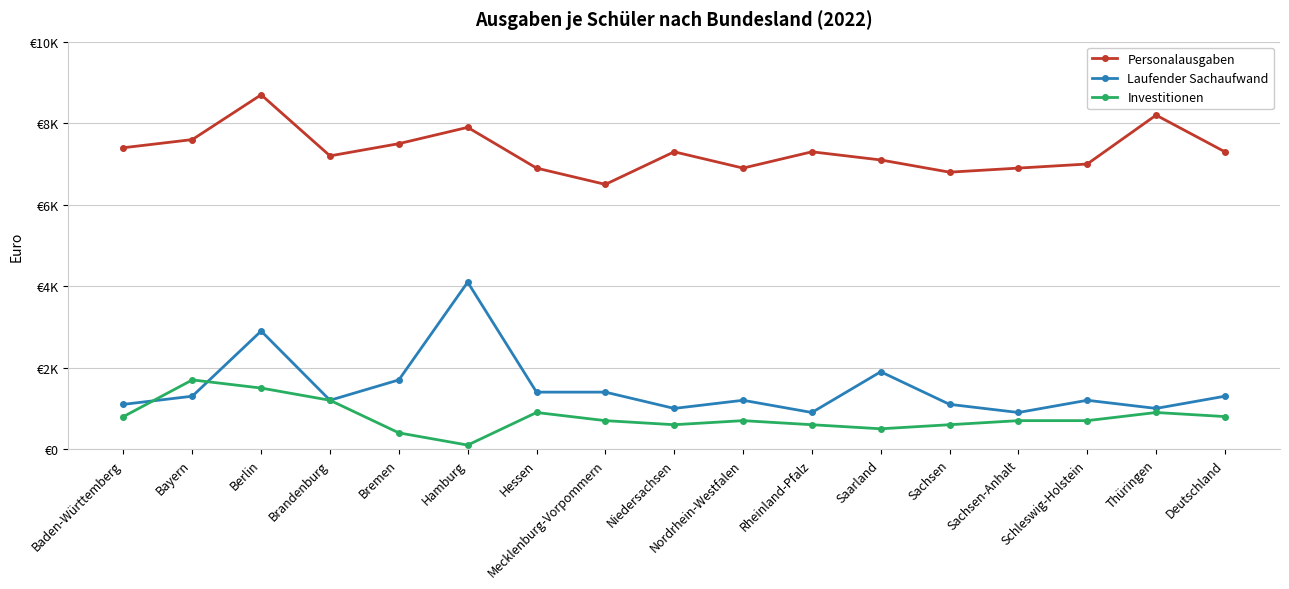

Is the value of Personalausgaben at Rheinland-Pfalz greater than the value of Laufender Sachaufwand at Sachsen-Anhalt?

Yes